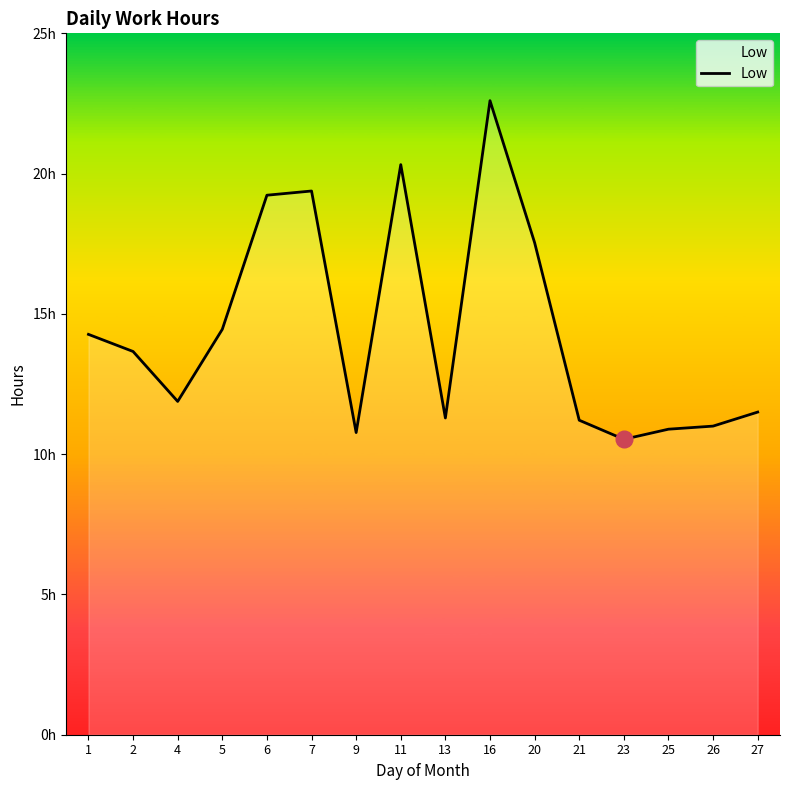

At which category does the chart reach its minimum across all series?

23